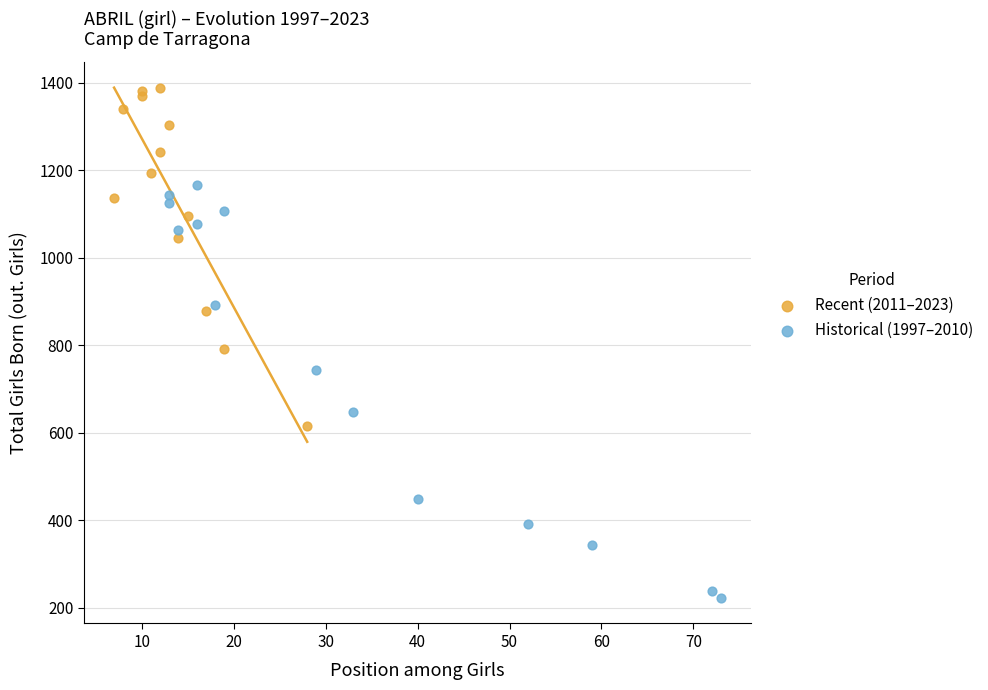

Which series has the largest Y range (max minus min)?

Historical (1997–2010)